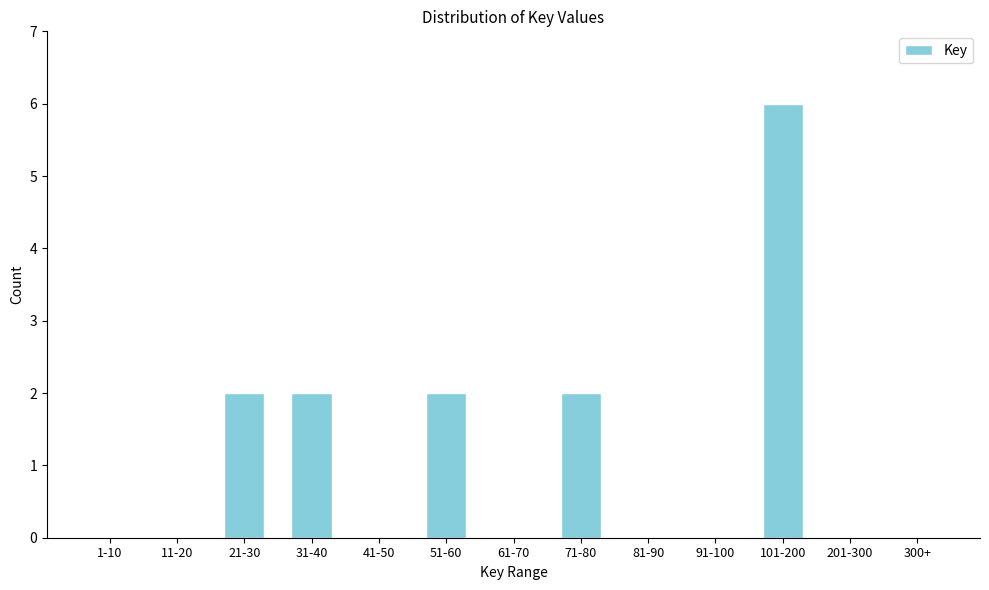

Reading right to left, transcribe all the data shown in this chart.

300+=0	201-300=0	101-200=6	91-100=0	81-90=0	71-80=2	61-70=0	51-60=2	41-50=0	31-40=2	21-30=2	11-20=0	1-10=0